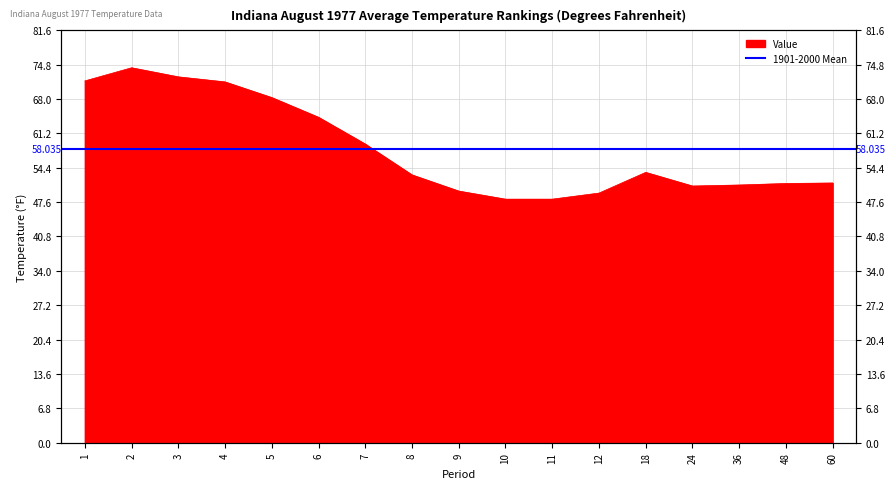

The chart shows a value of 71.4 at 4. True or false?

True